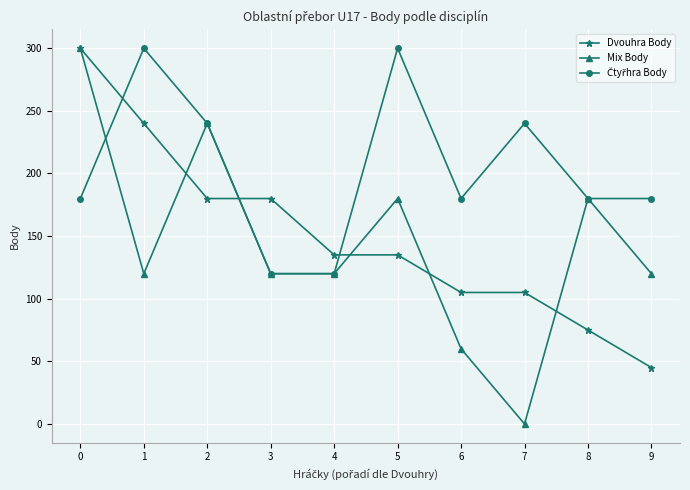

True or false: Dvouhra Body has a value of 57 at 1.

False